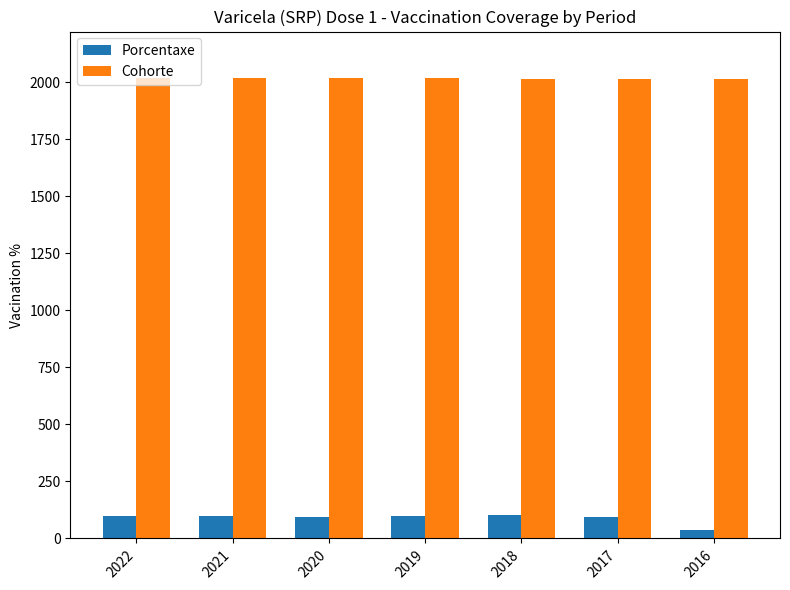

What is the highest value of the Porcentaxe series?

102.1